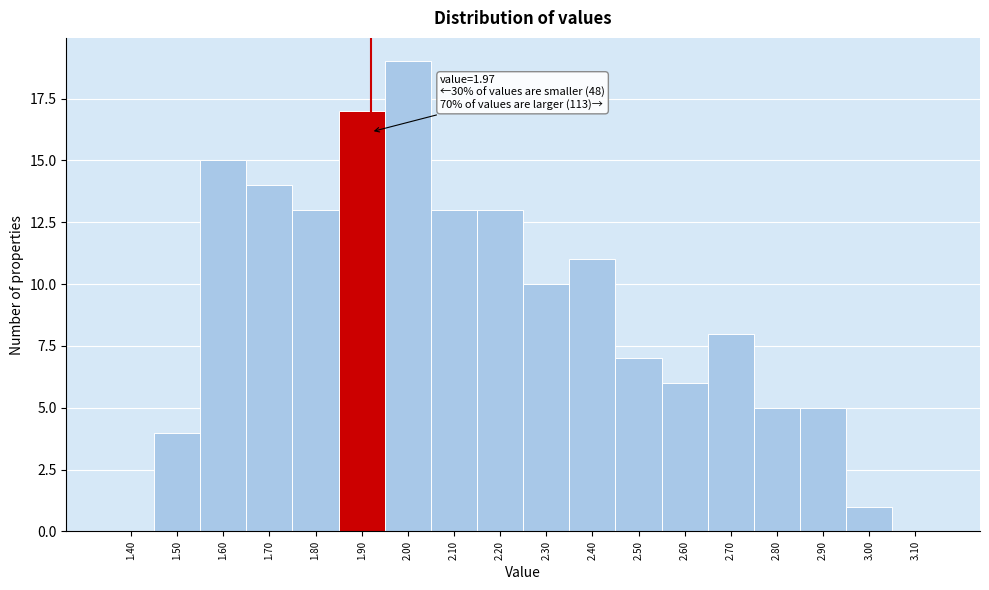

Reading left to right, transcribe all the data shown in this chart.

1.40=0	1.50=4	1.60=15	1.70=14	1.80=13	1.90=17	2.00=19	2.10=13	2.20=13	2.30=10	2.40=11	2.50=7	2.60=6	2.70=8	2.80=5	2.90=5	3.00=1	3.10=0